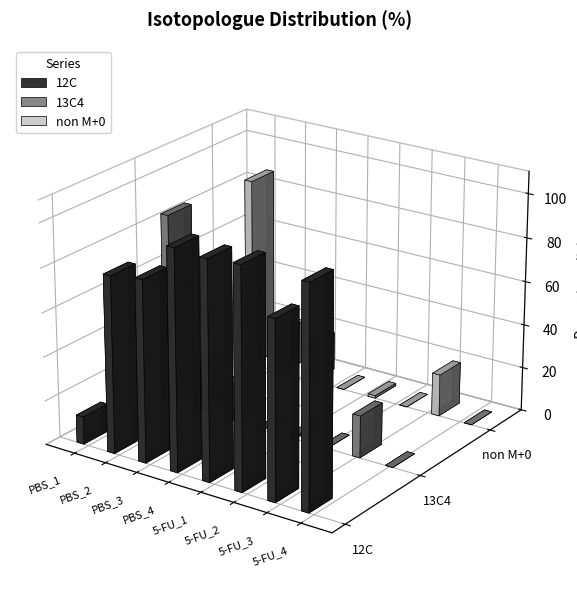

What are all the series names shown in the legend?

12C, 13C4, non M+0